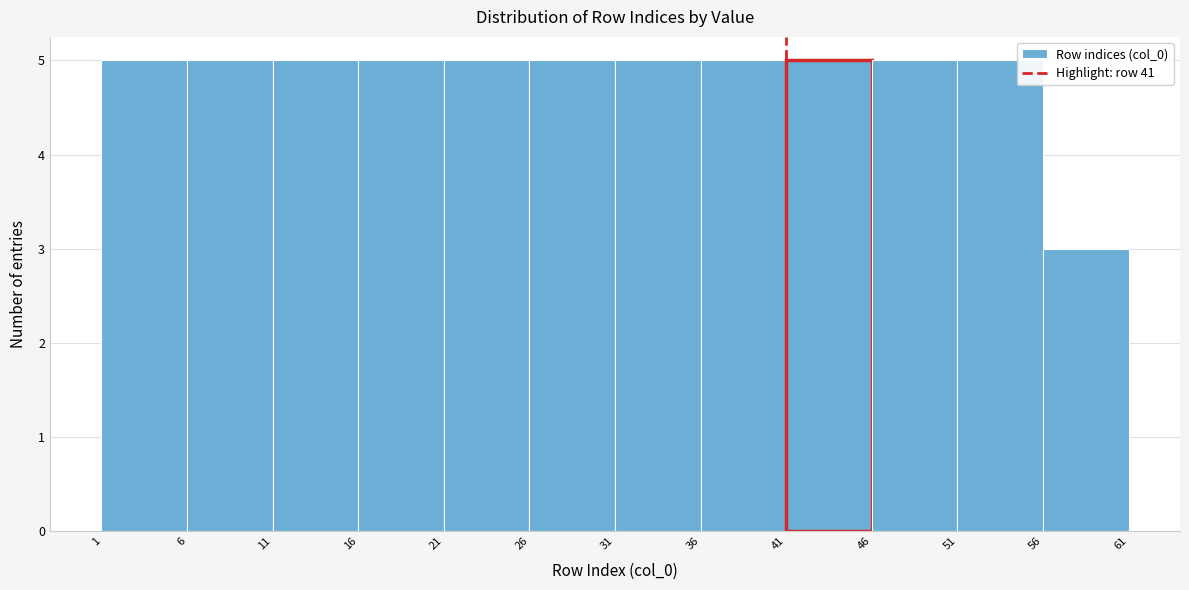

Reading left to right, transcribe this chart: for each bar, give the range it covers on the x-axis and its height. The values are not printed on the chart, so give them approximately, as read against the axis.

1 to 6: 5
6 to 11: 5
11 to 16: 5
16 to 21: 5
21 to 26: 5
26 to 31: 5
31 to 36: 5
36 to 41: 5
41 to 46: 5
46 to 51: 5
51 to 56: 5
56 to 61: 3